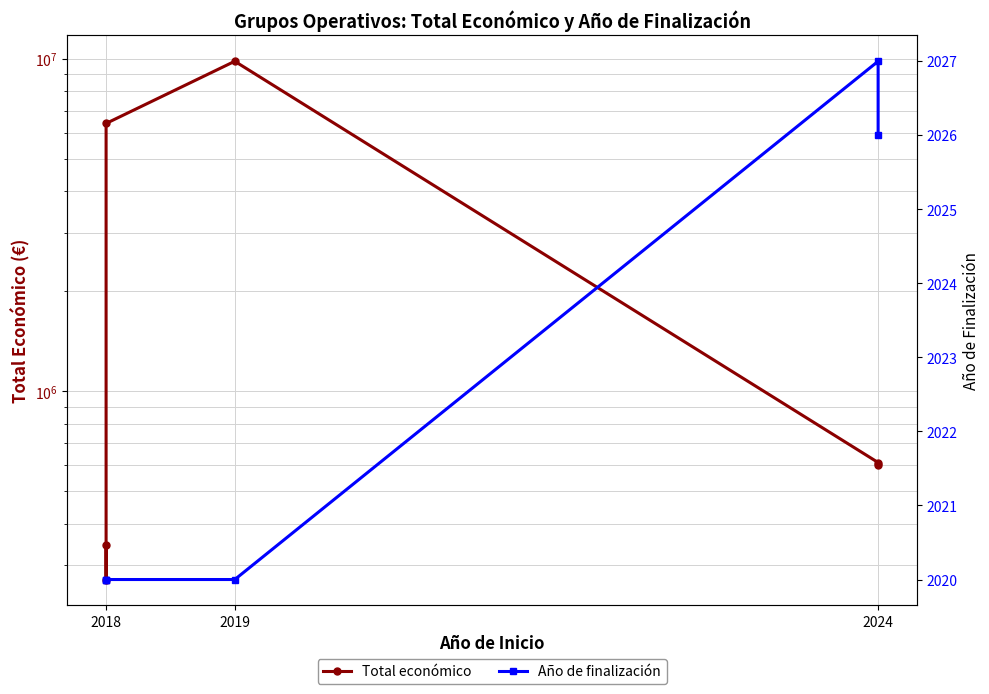

What is the minimum value for Total económico?

271552